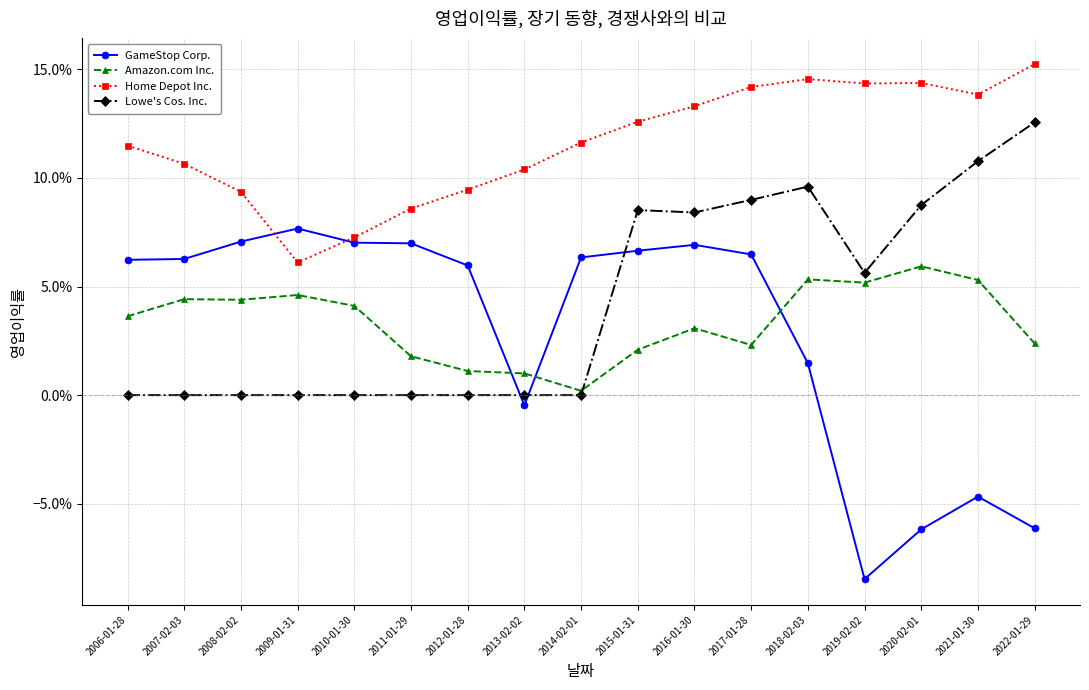

At which category does Amazon.com Inc. reach its first local valley?

2008-02-02